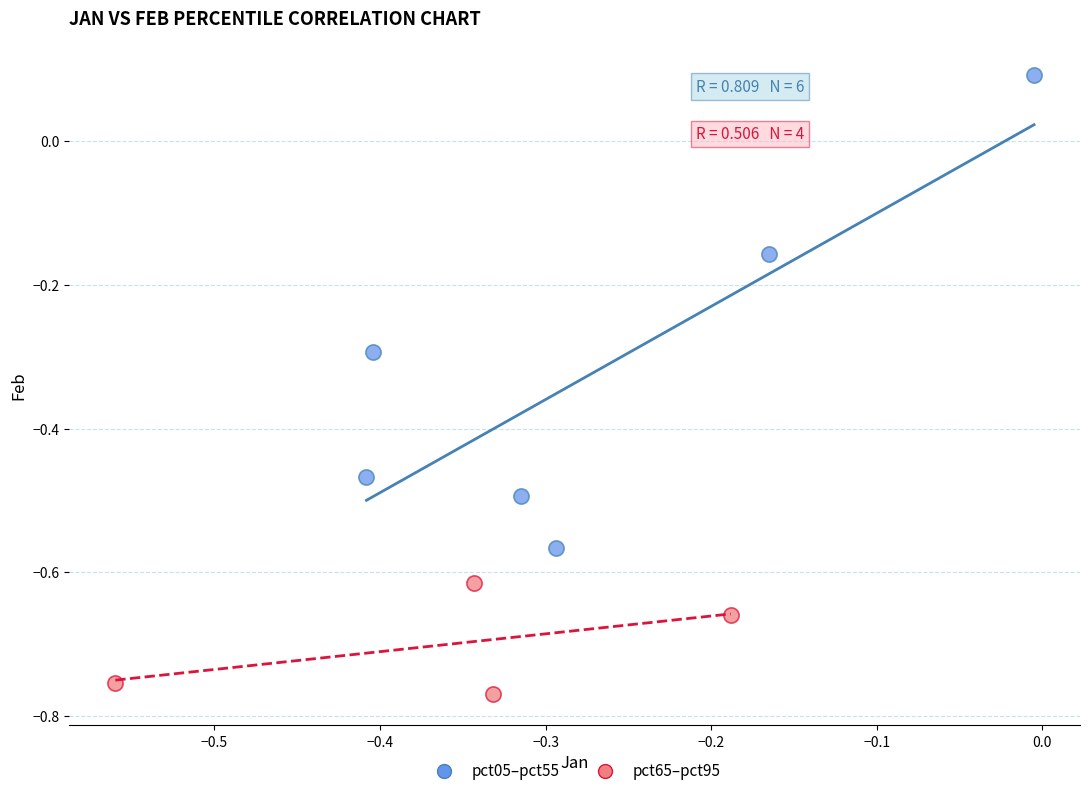

Which series reaches the maximum Y coordinate?

pct05–pct55